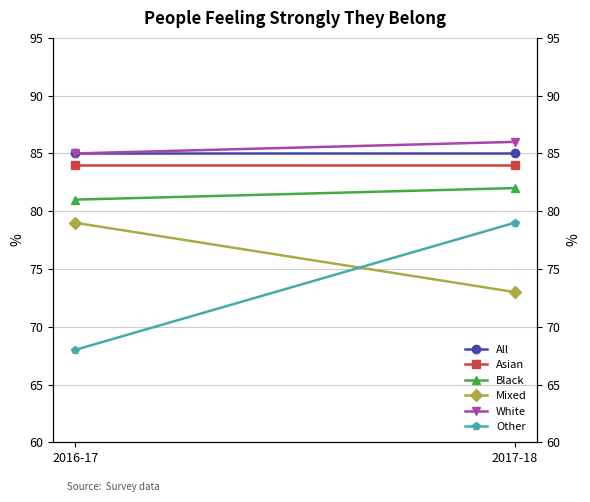

What is the maximum value for Black?

82